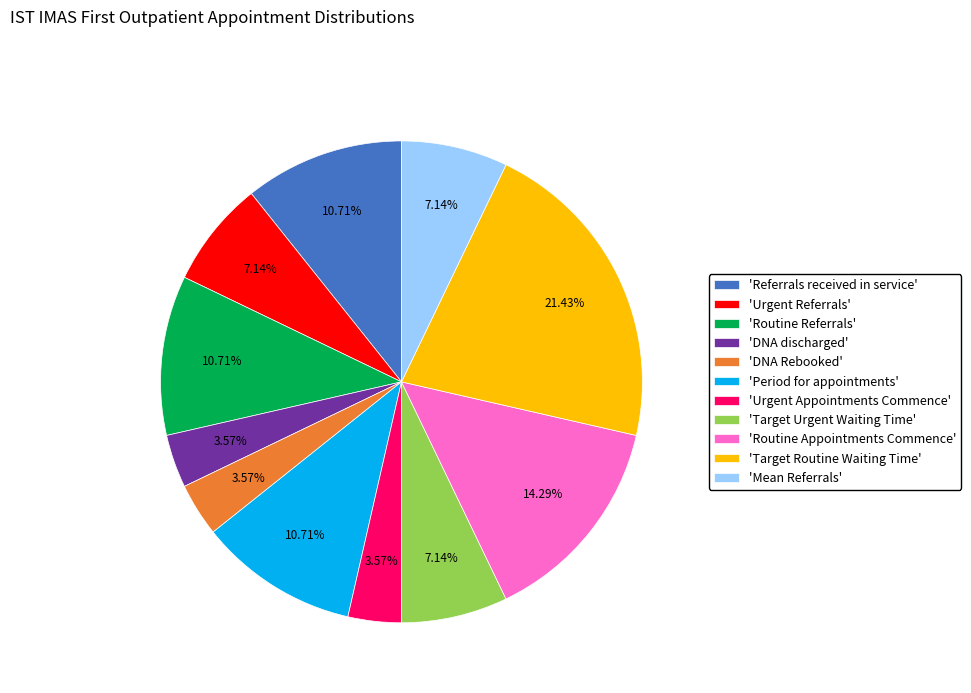

Does 'Period for appointments' represent more than half of the total?

No